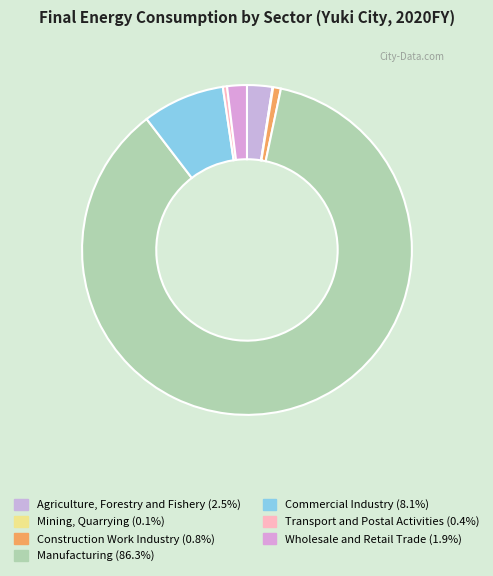

Does Manufacturing represent more than half of the total?

Yes